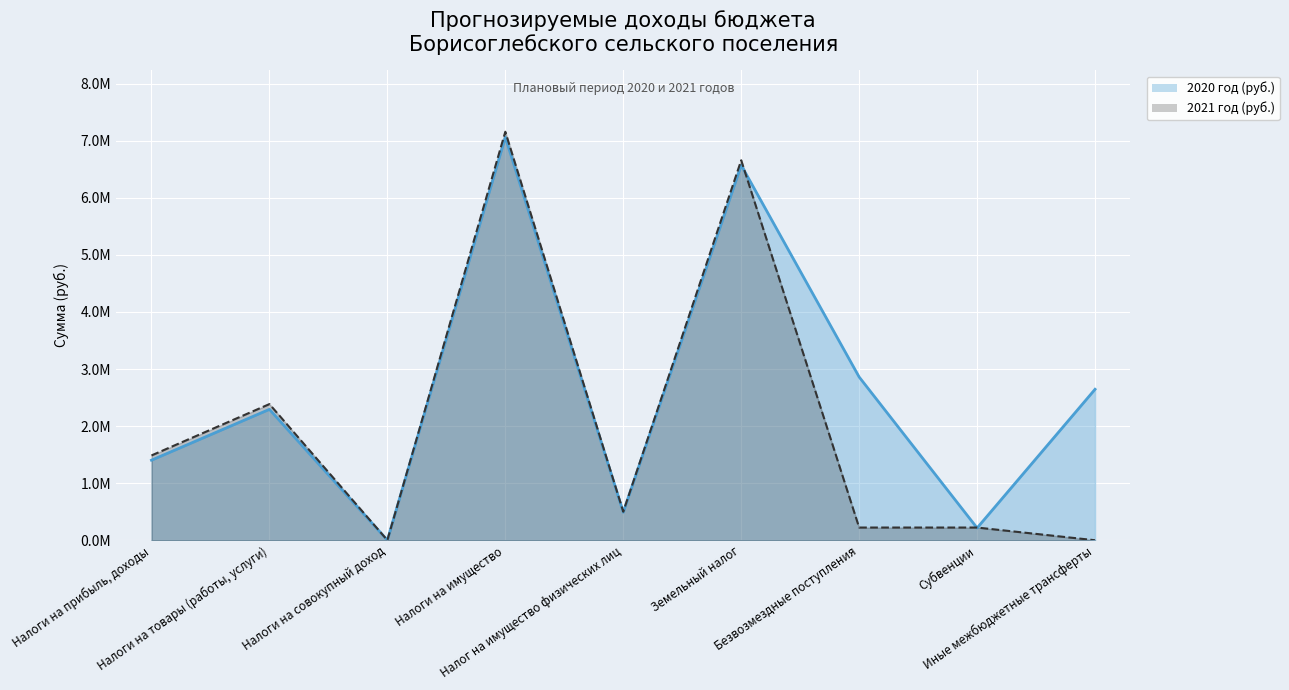

In 2021 год (руб.), how many points are lower than both neighbors (excluding endpoints)?

2